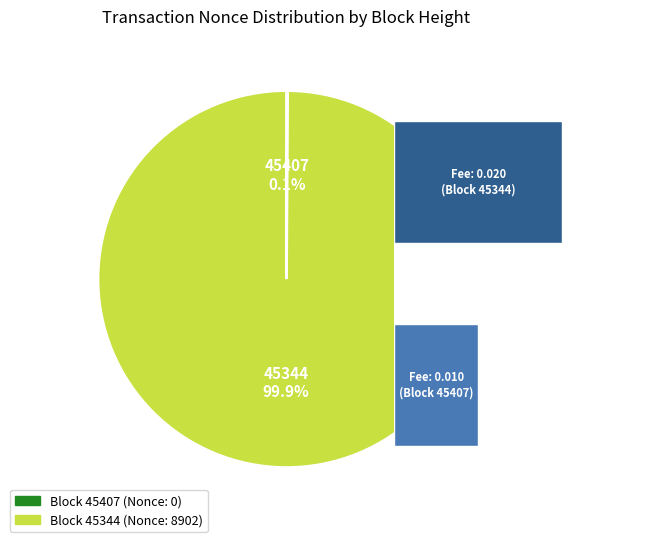

Rank the categories by value from lowest to highest.

0, 1